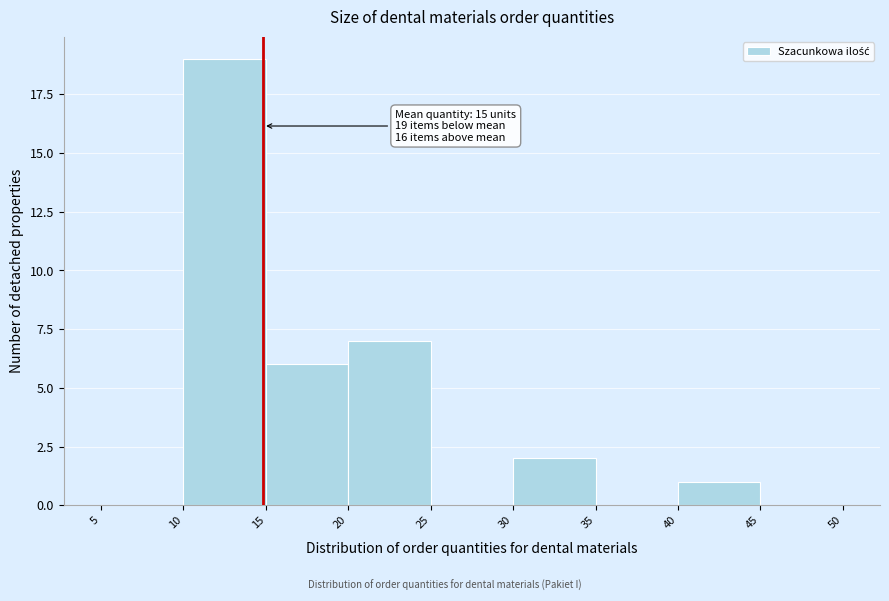

Which range on the x-axis has the tallest bar?

10 to 15